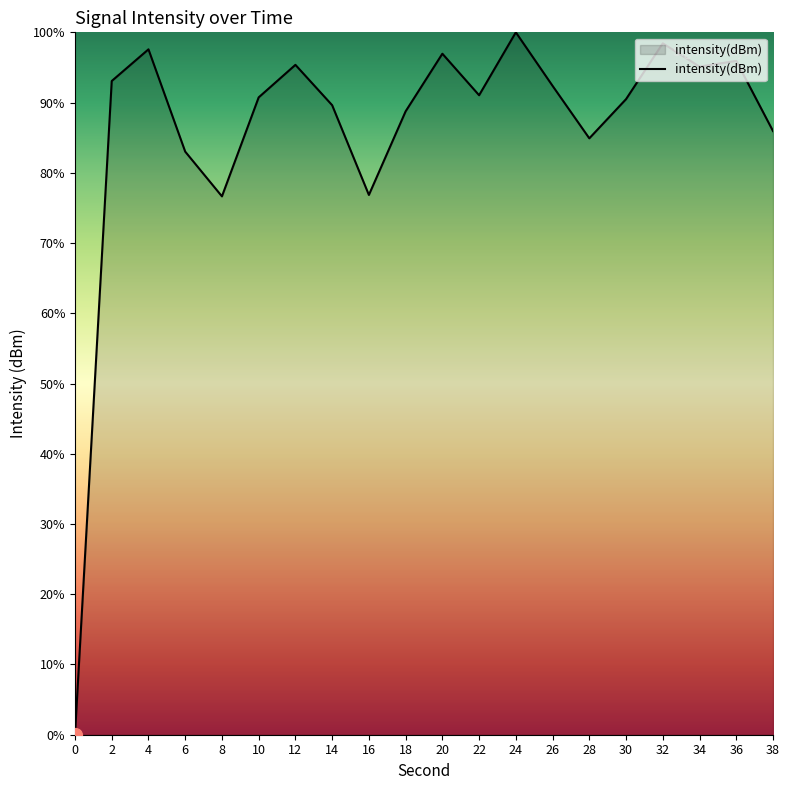

Approximately how many times larger is the value at 12 compared to 14?

1.1